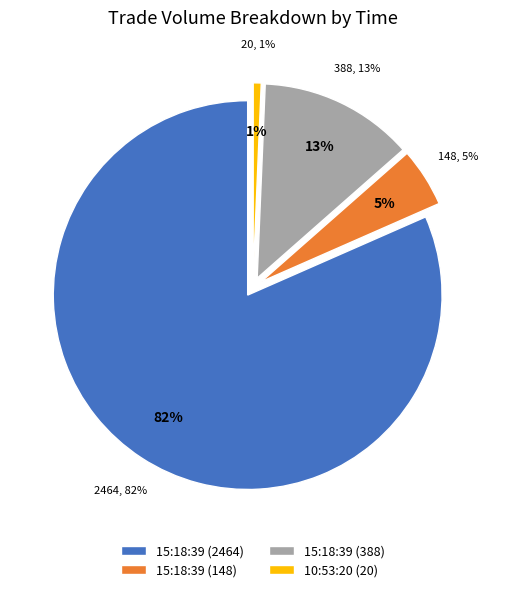

Is it true that 15:18:39 (388) is 13% of the pie?

True